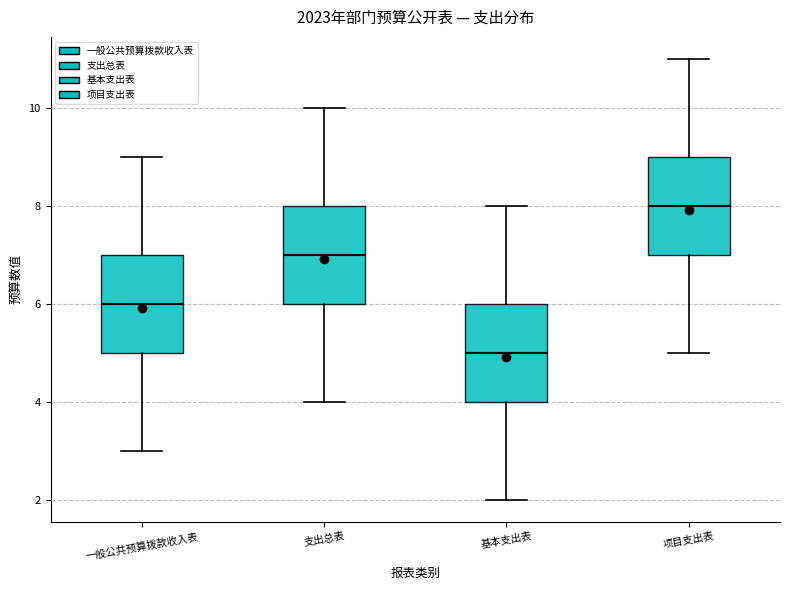

Which box has the lowest median line?

基本支出表